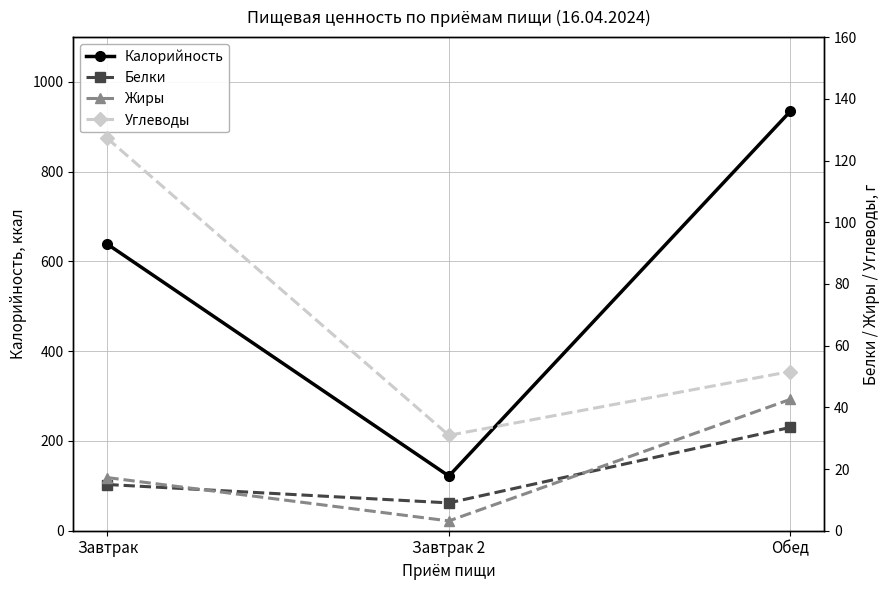

Reading left to right, what are all the values shown in this chart?

Калорийность: 638.5	121.8	934.6
Белки: 15.0	9.0	33.5
Жиры: 17.2	3.2	42.6
Углеводы: 127.1	30.9	51.6